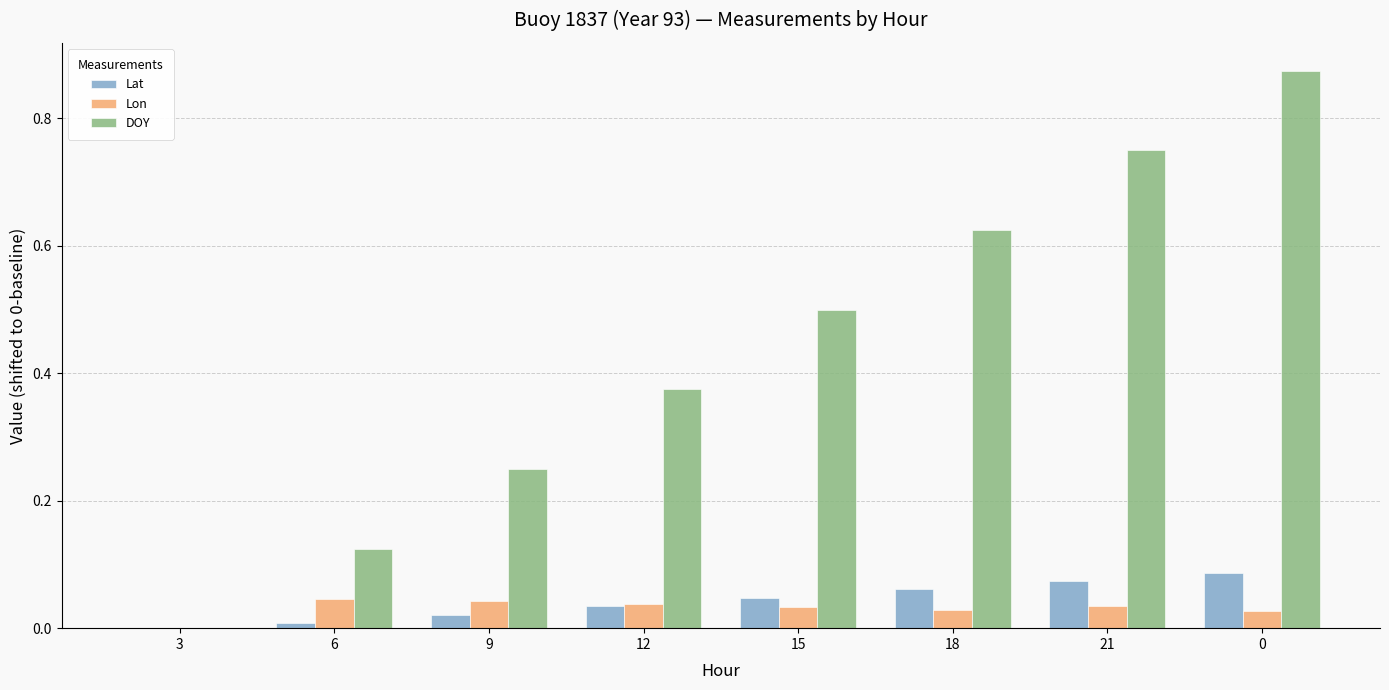

Is the value of Lat at 18 greater than the value of DOY at 15?

No